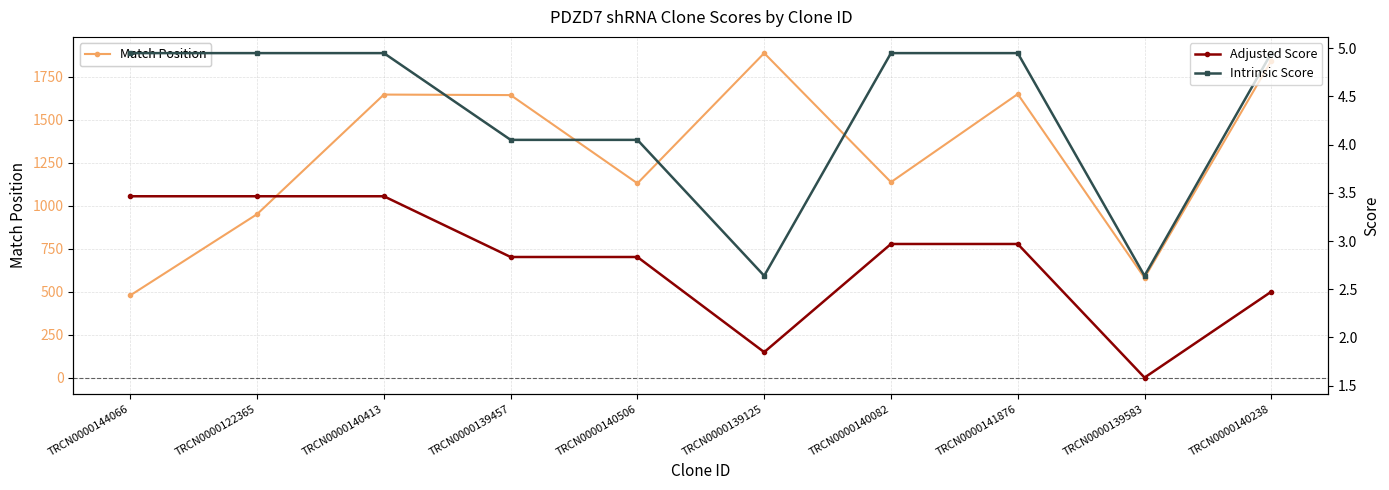

What is the spread (max minus min) of values at TRCN0000140506?

1126.2